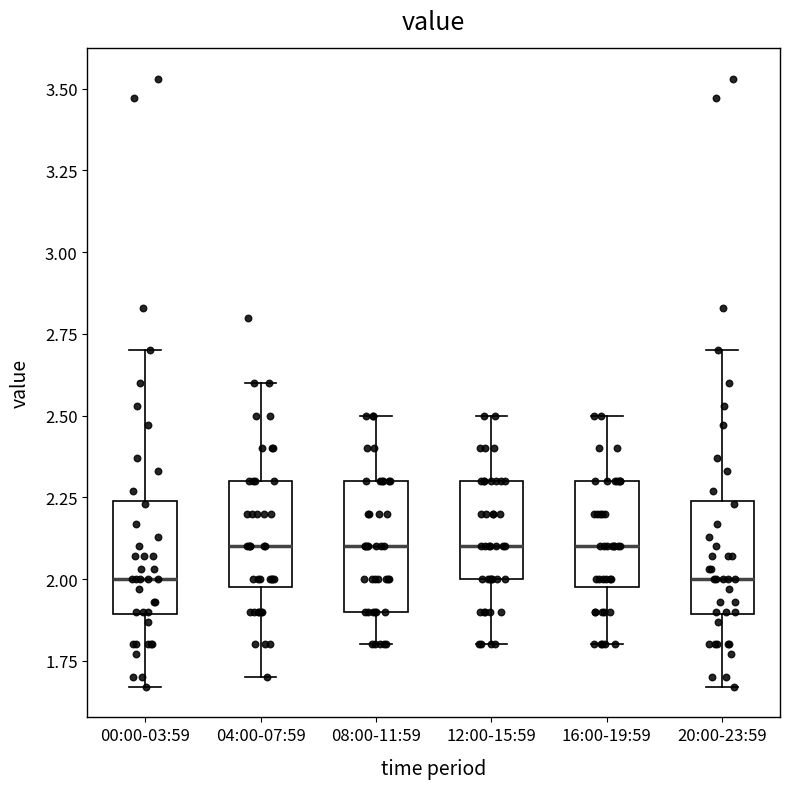

Reading left to right, transcribe this box plot: for each box, give where its median line is, the range the box spans, and where its two whiskers end, as read against the y-axis. The values are not printed on the chart, so give them approximately, as read against the axis.

00:00-03:59: median 2.00, box 1.90 to 2.25, whiskers 1.65 to 2.70
04:00-07:59: median 2.10, box 2.00 to 2.30, whiskers 1.70 to 2.60
08:00-11:59: median 2.10, box 1.90 to 2.30, whiskers 1.80 to 2.50
12:00-15:59: median 2.10, box 2.00 to 2.30, whiskers 1.80 to 2.50
16:00-19:59: median 2.10, box 2.00 to 2.30, whiskers 1.80 to 2.50
20:00-23:59: median 2.00, box 1.90 to 2.25, whiskers 1.65 to 2.70